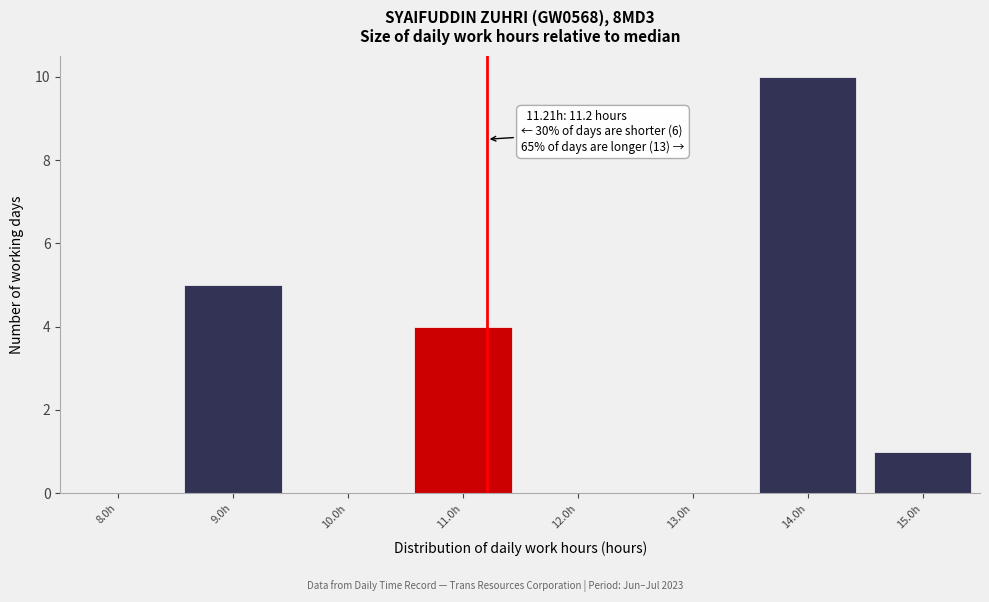

Over which range of the x-axis is the bar tallest?

13.5 to 14.5